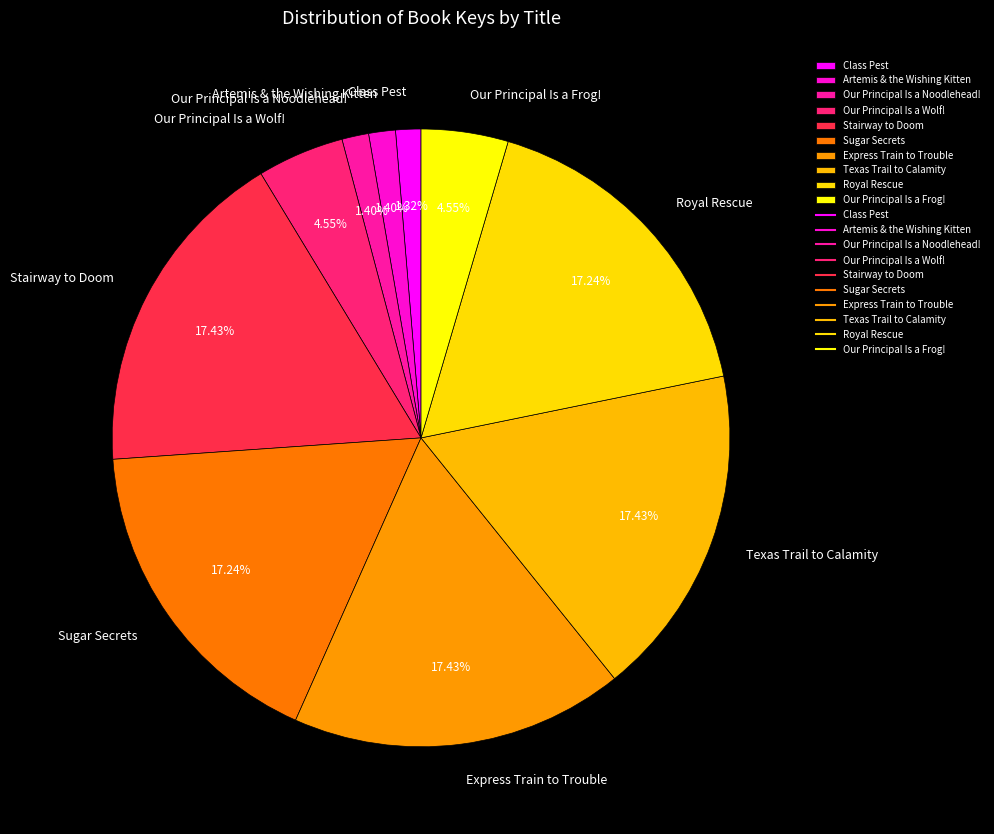

To the nearest percent, what is the difference between the largest and smallest slice percentages?

16%